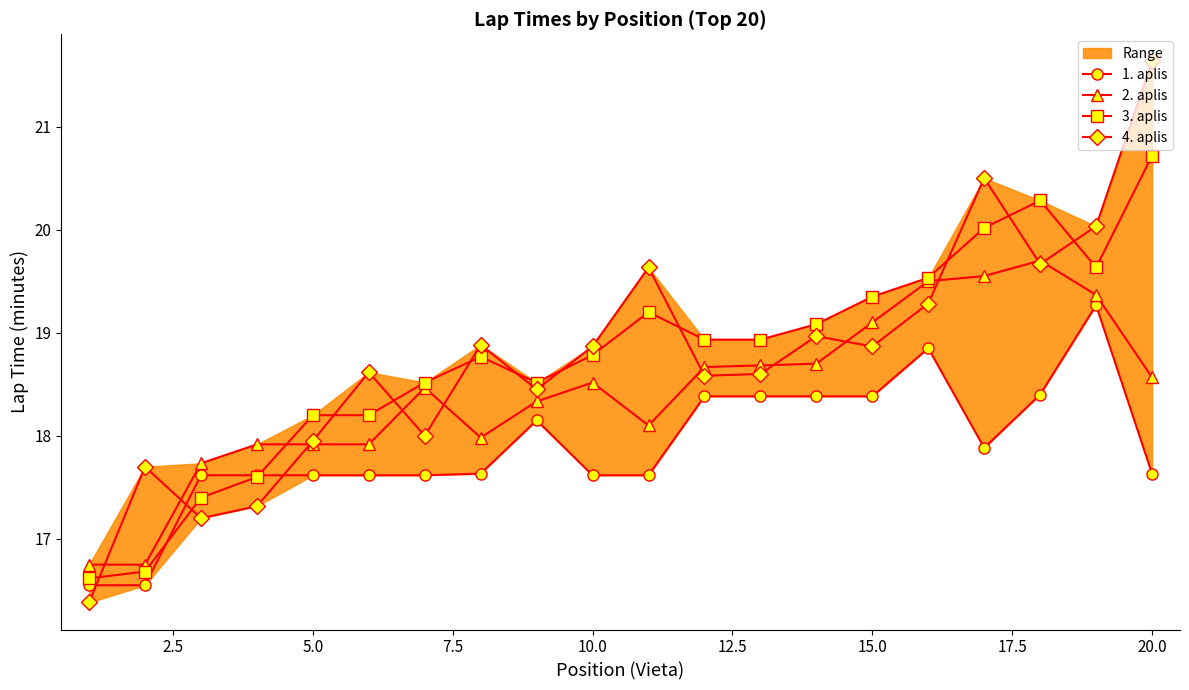

True or false: 1. aplis and 2. aplis intersect in this chart.

False